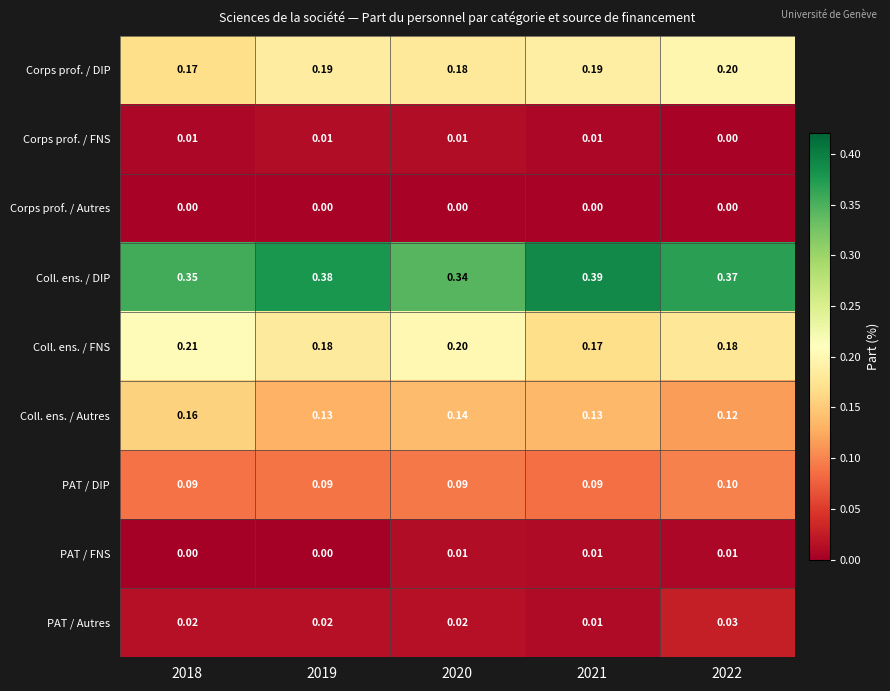

Which series has the largest total across all categories?

Coll. ens. / DIP